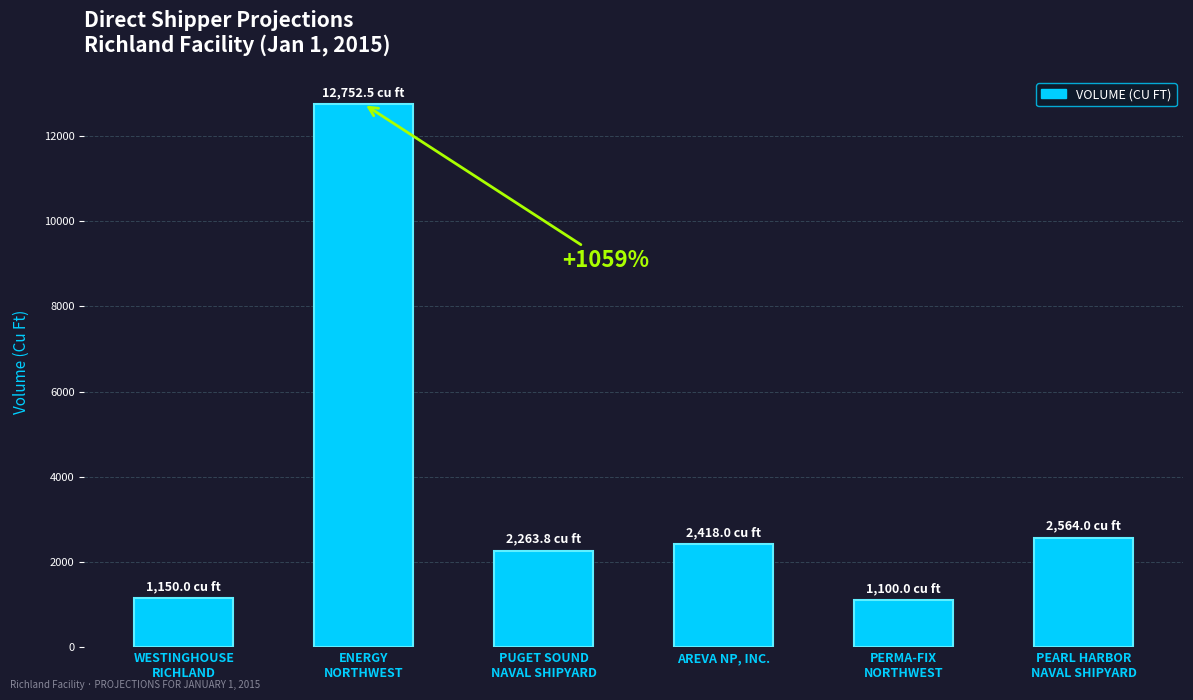

Read the value at AREVA NP, INC..

2418.0